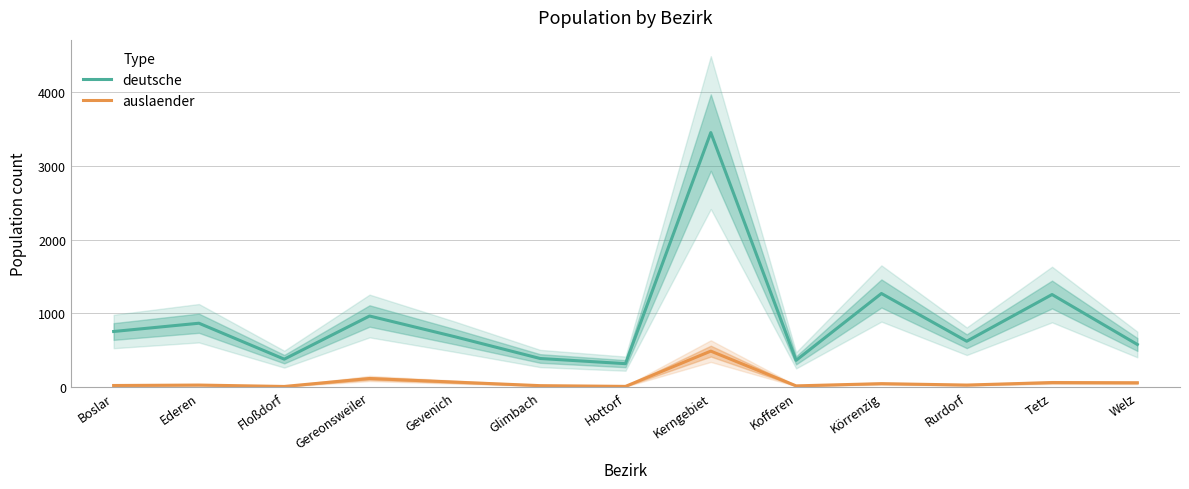

What is the difference between the deutsche values at Gevenich and Tetz?

572